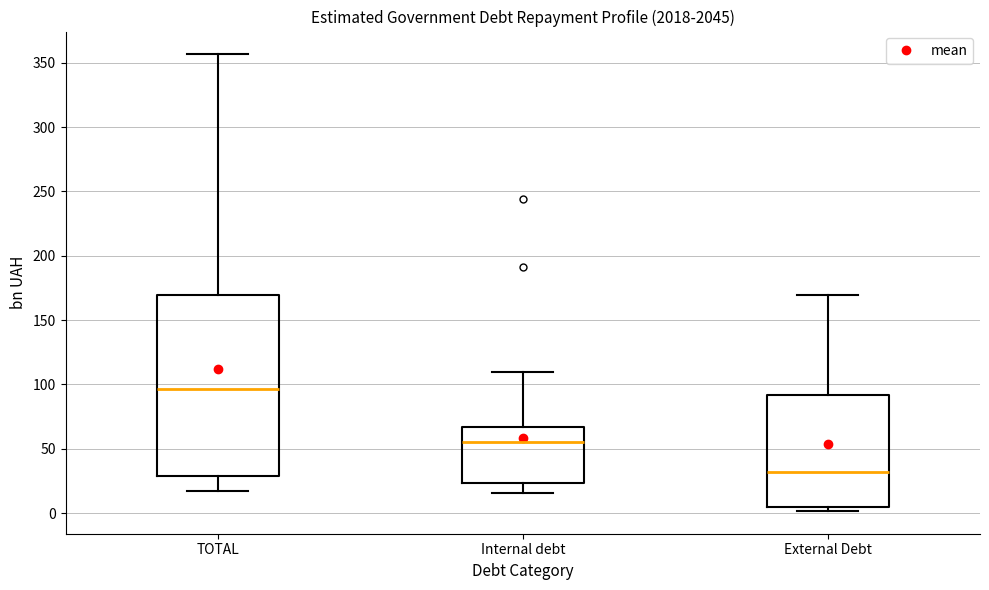

Reading left to right, transcribe this box plot: for each box, give where its median line is, the range the box spans, and where its two whiskers end, as read against the y-axis. The values are not printed on the chart, so give them approximately, as read against the axis.

TOTAL: median 95, box 30 to 170, whiskers 15 to 355
Internal debt: median 55, box 25 to 65, whiskers 15 to 110
External Debt: median 30, box 5 to 90, whiskers 0 to 170